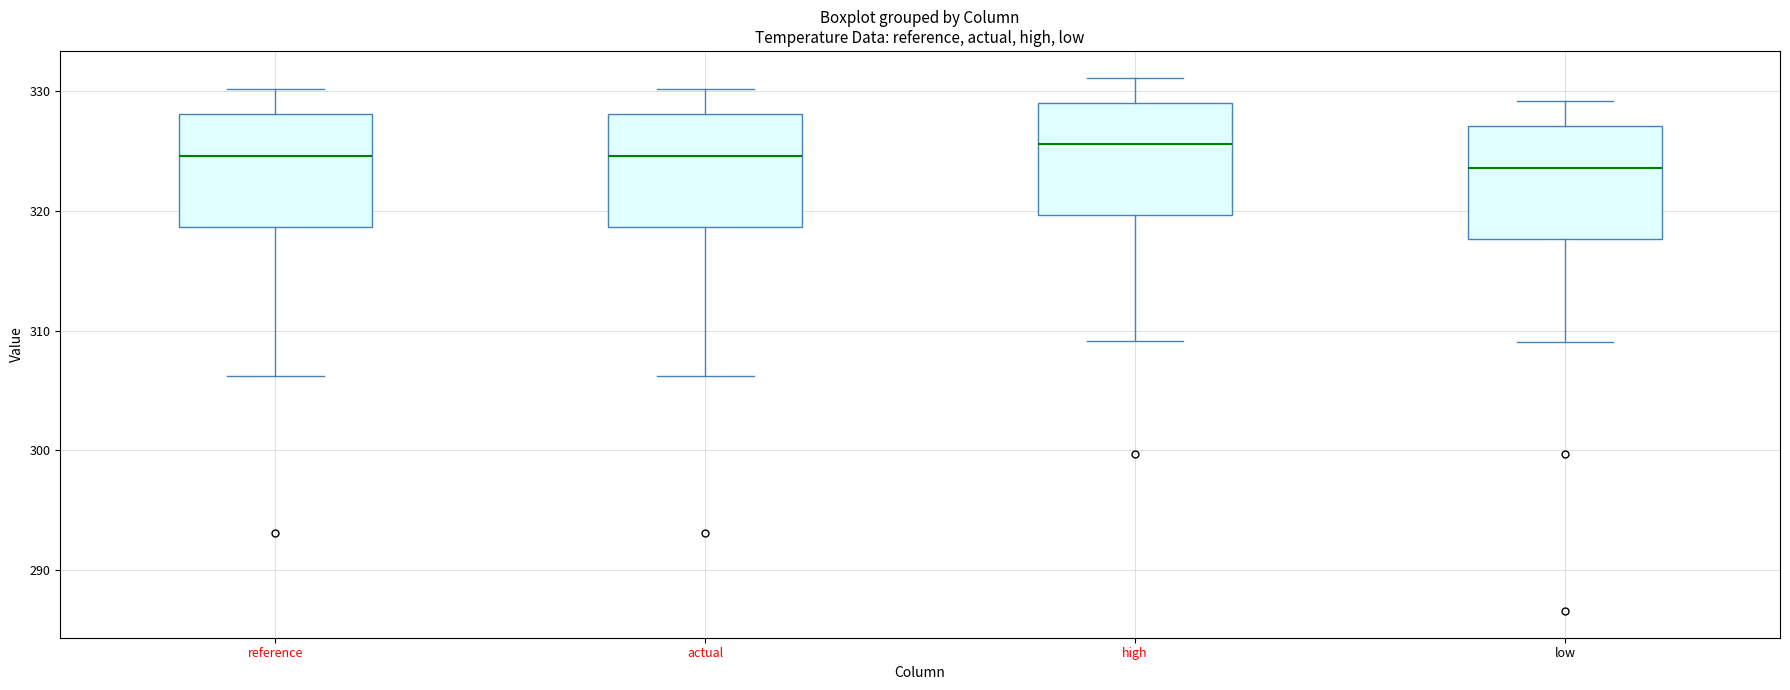

Where does the lower whisker of the box for actual end on the y-axis? The values are not printed on the chart, so give them approximately, as read against the axis.

306